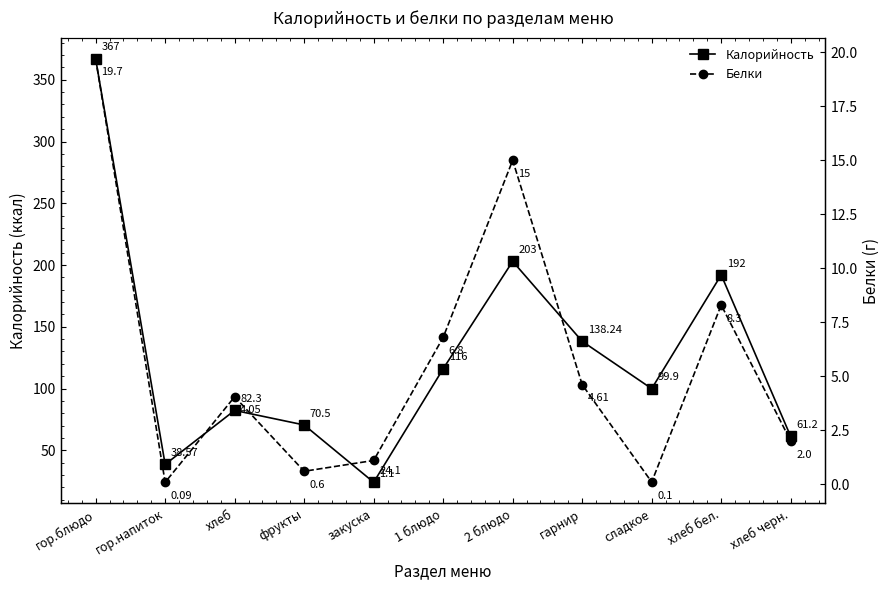

The value of Белки at 2 блюдо is 15.0. True or false?

True